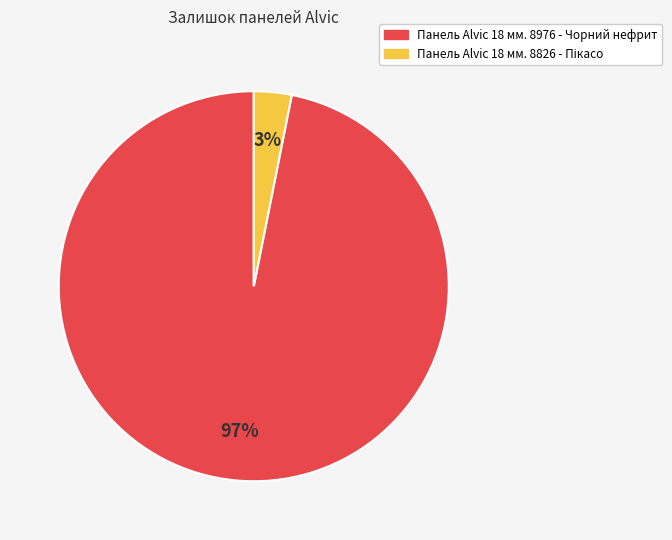

Which slice is the largest?

Панель Alvic 18 мм. 8976 - Чорний нефрит